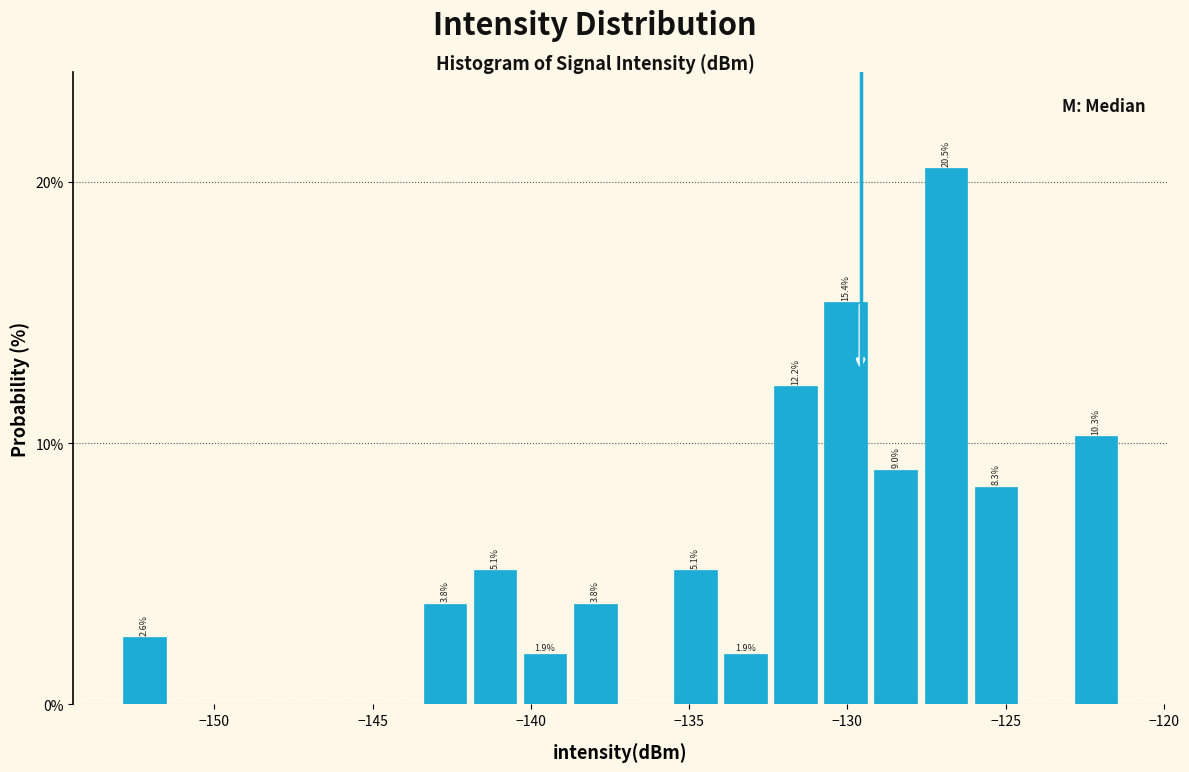

Around what value on the x-axis is the tallest bar? Give the approximate position of its centre, as read against the axis.

-127.0